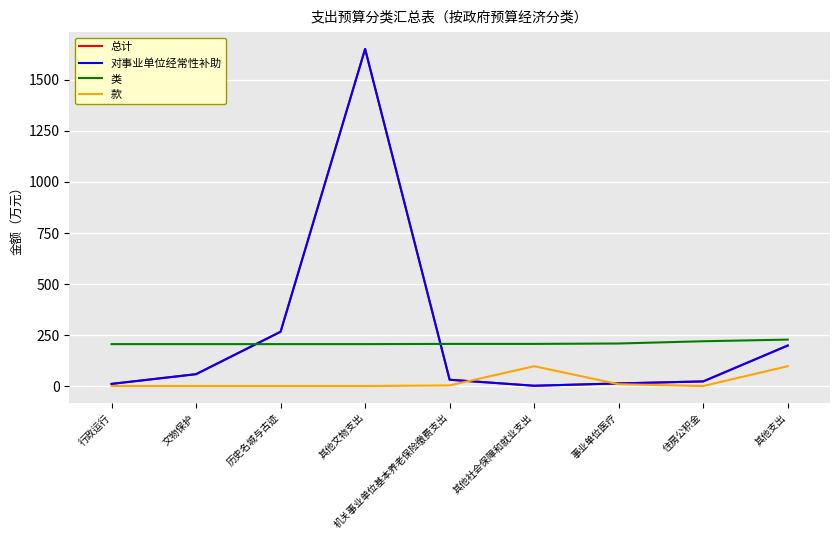

Is this an area chart (filled region under the line)?

No